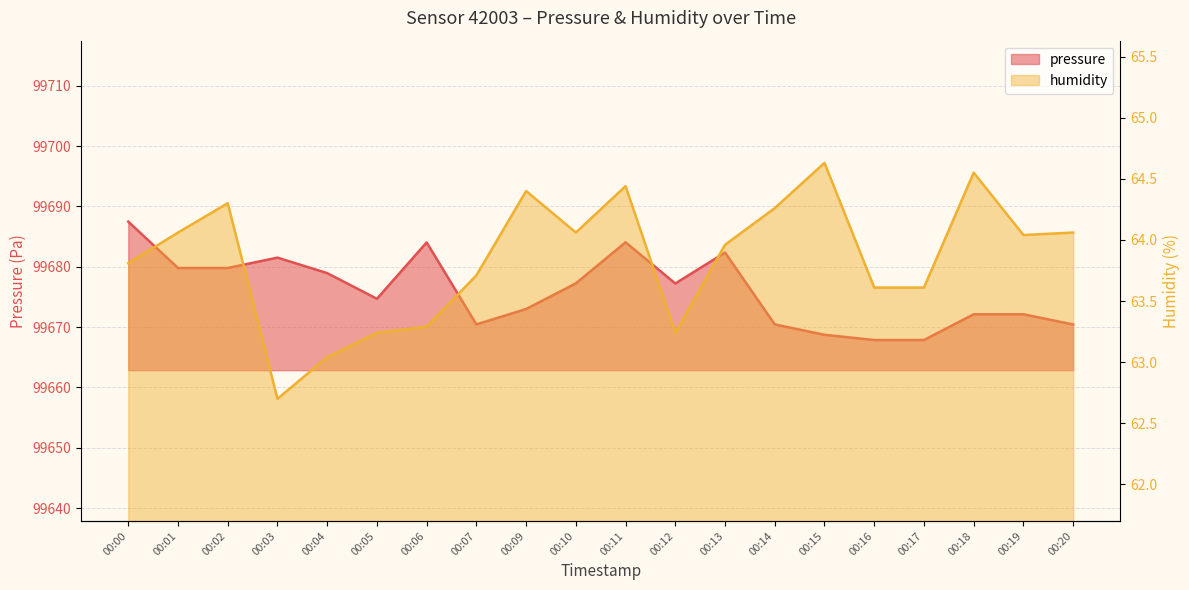

True or false: pressure and humidity cross at least once.

False